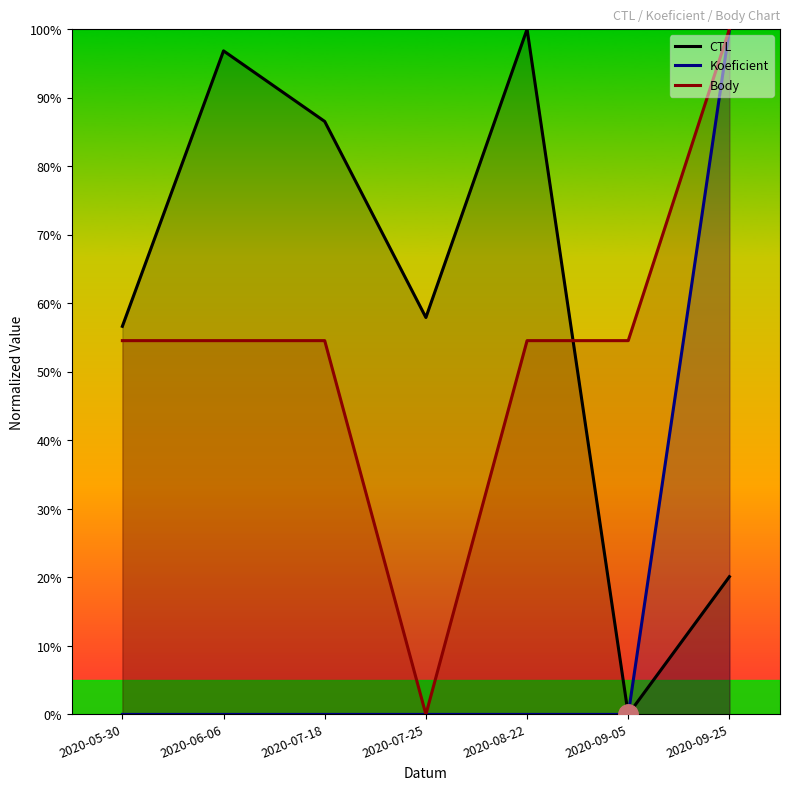

Read the Body value at 2020-08-22.

54.5